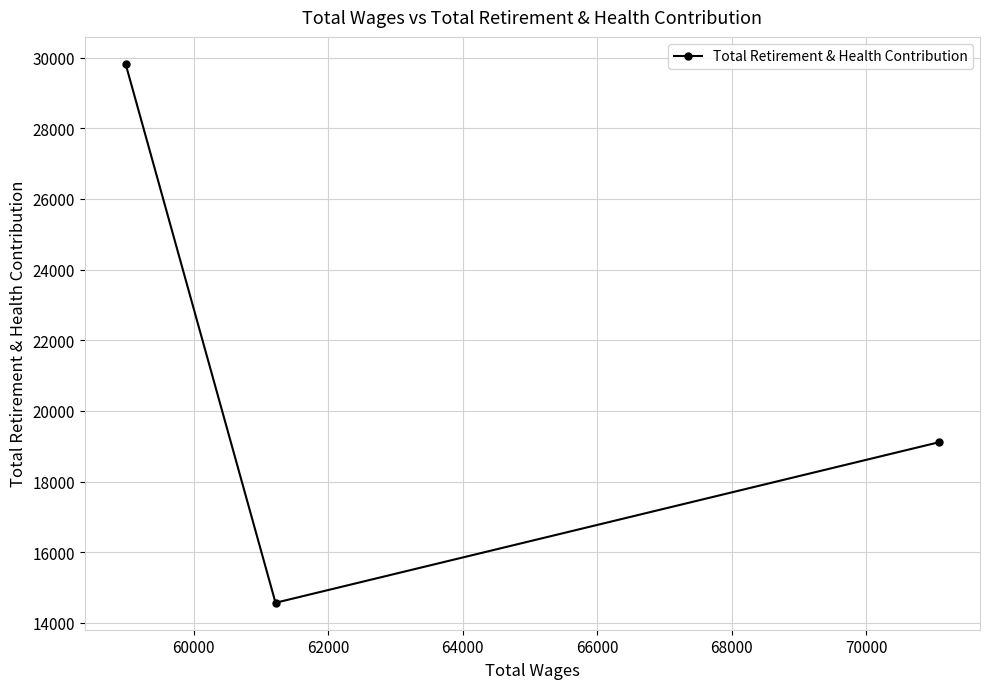

Count the number of categories in the chart.

3